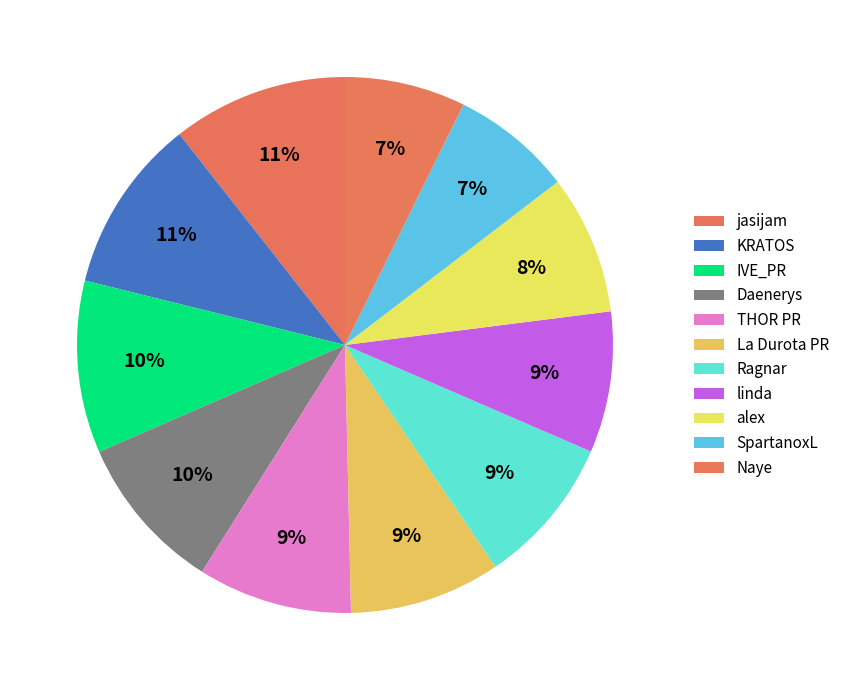

Rank the categories by value from highest to lowest.

jasijam, KRATOS, IVE_PR, Daenerys, THOR PR, La Durota PR, Ragnar, linda, alex, SpartanoxL, Naye